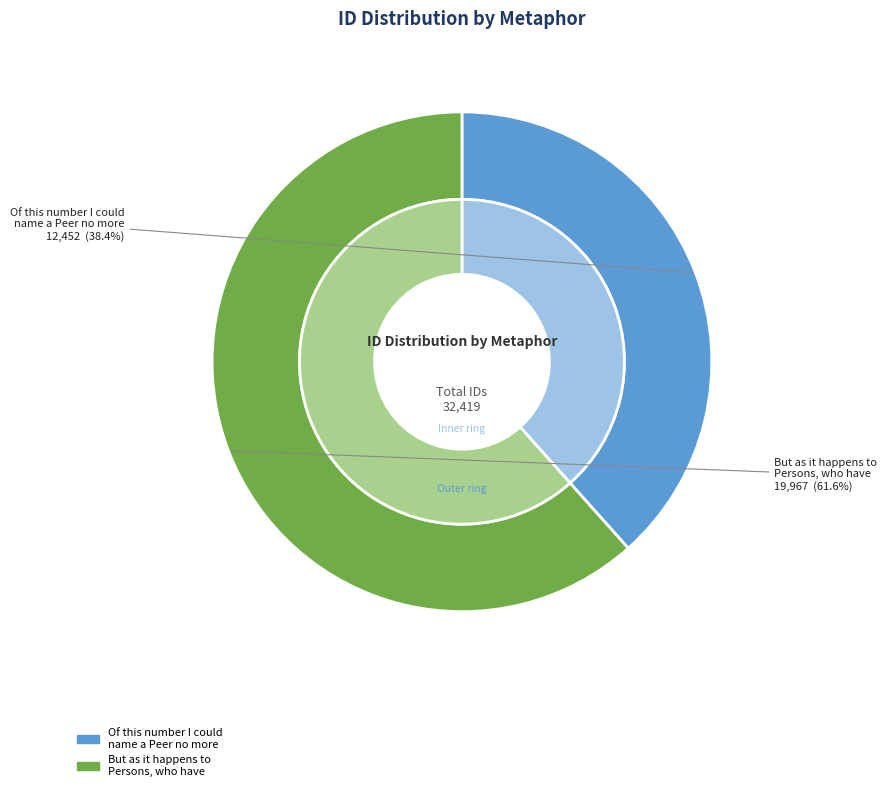

Which category accounts for the majority?

But as it happens to Persons, who have